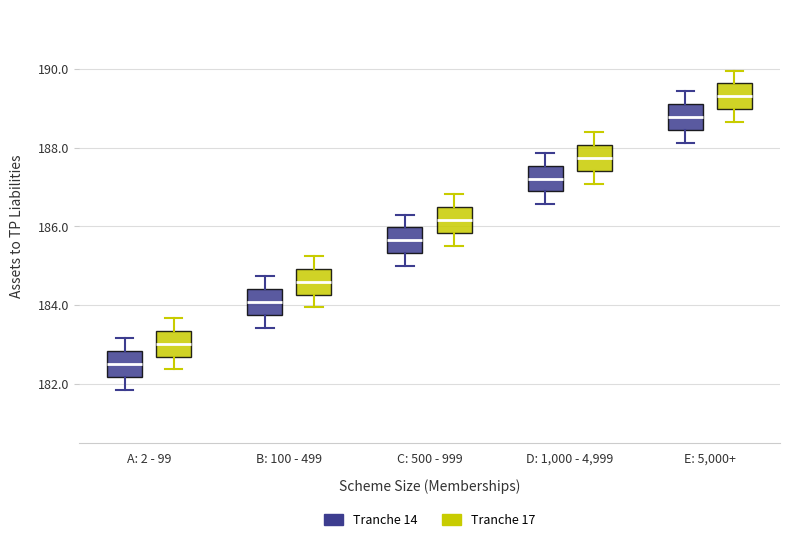

Reading left to right, transcribe this box plot: for each box, give where its median line is, the range the box spans, and where its two whiskers end, as read against the y-axis. The values are not printed on the chart, so give them approximately, as read against the axis.

A: 2 - 99 (Tranche 14): median 182.4, box 182.2 to 182.8, whiskers 181.8 to 183.2
A: 2 - 99 (Tranche 17): median 183.0, box 182.6 to 183.4, whiskers 182.4 to 183.6
B: 100 - 499 (Tranche 14): median 184.0, box 183.8 to 184.4, whiskers 183.4 to 184.8
B: 100 - 499 (Tranche 17): median 184.6, box 184.2 to 185.0, whiskers 184.0 to 185.2
C: 500 - 999 (Tranche 14): median 185.6, box 185.4 to 186.0, whiskers 185.0 to 186.4
C: 500 - 999 (Tranche 17): median 186.2, box 185.8 to 186.4, whiskers 185.6 to 186.8
D: 1,000 - 4,999 (Tranche 14): median 187.2, box 186.8 to 187.6, whiskers 186.6 to 187.8
D: 1,000 - 4,999 (Tranche 17): median 187.8, box 187.4 to 188.0, whiskers 187.0 to 188.4
E: 5,000+ (Tranche 14): median 188.8, box 188.4 to 189.2, whiskers 188.2 to 189.4
E: 5,000+ (Tranche 17): median 189.4, box 189.0 to 189.6, whiskers 188.6 to 190.0